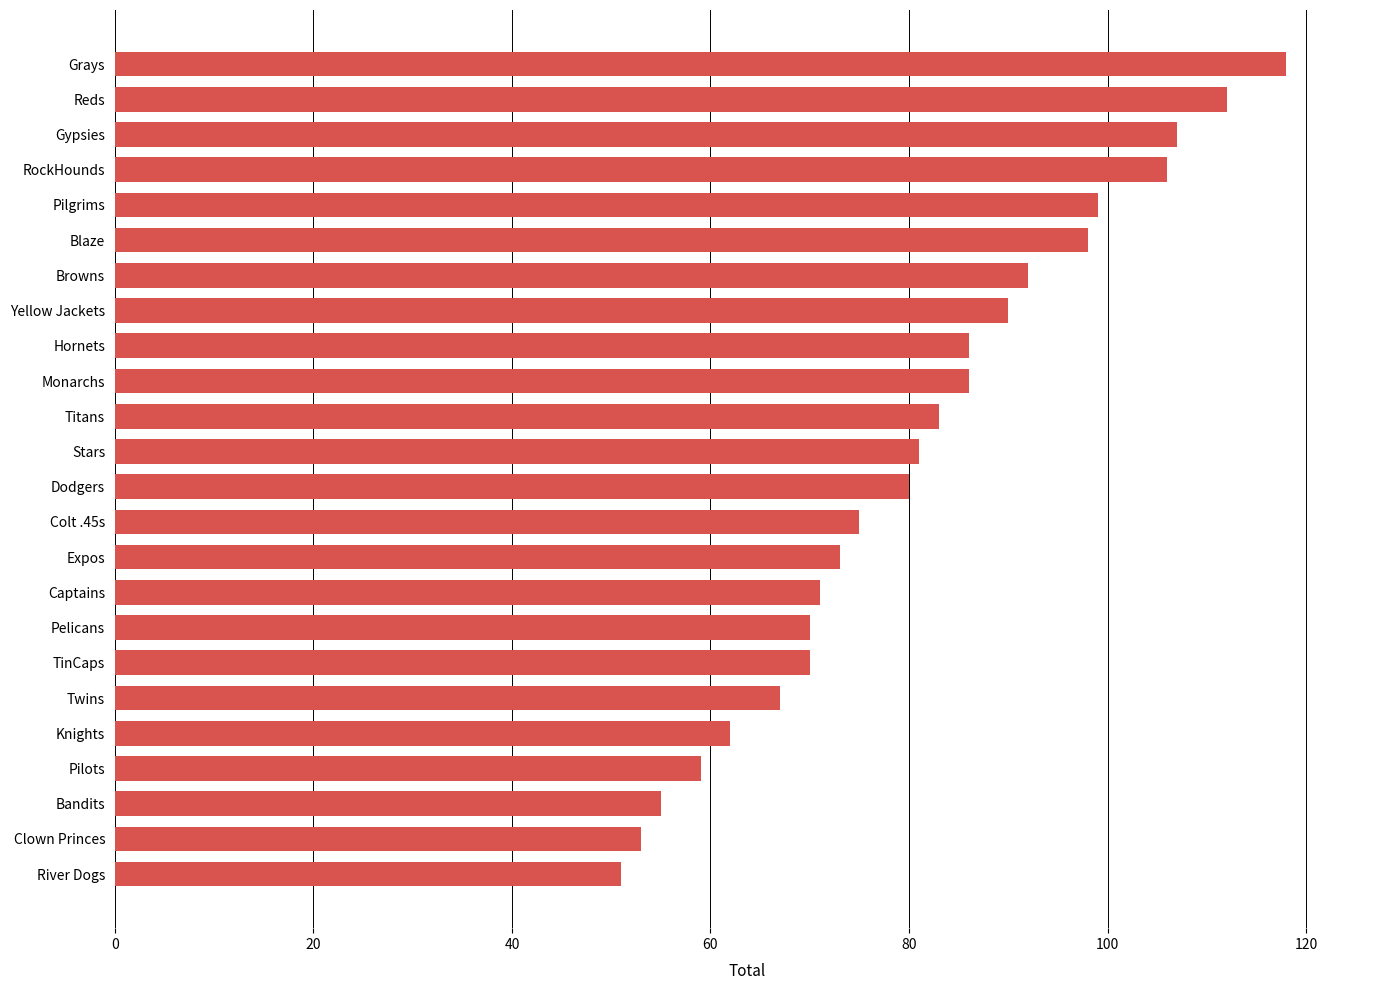

What is the maximum value shown in the chart?

118